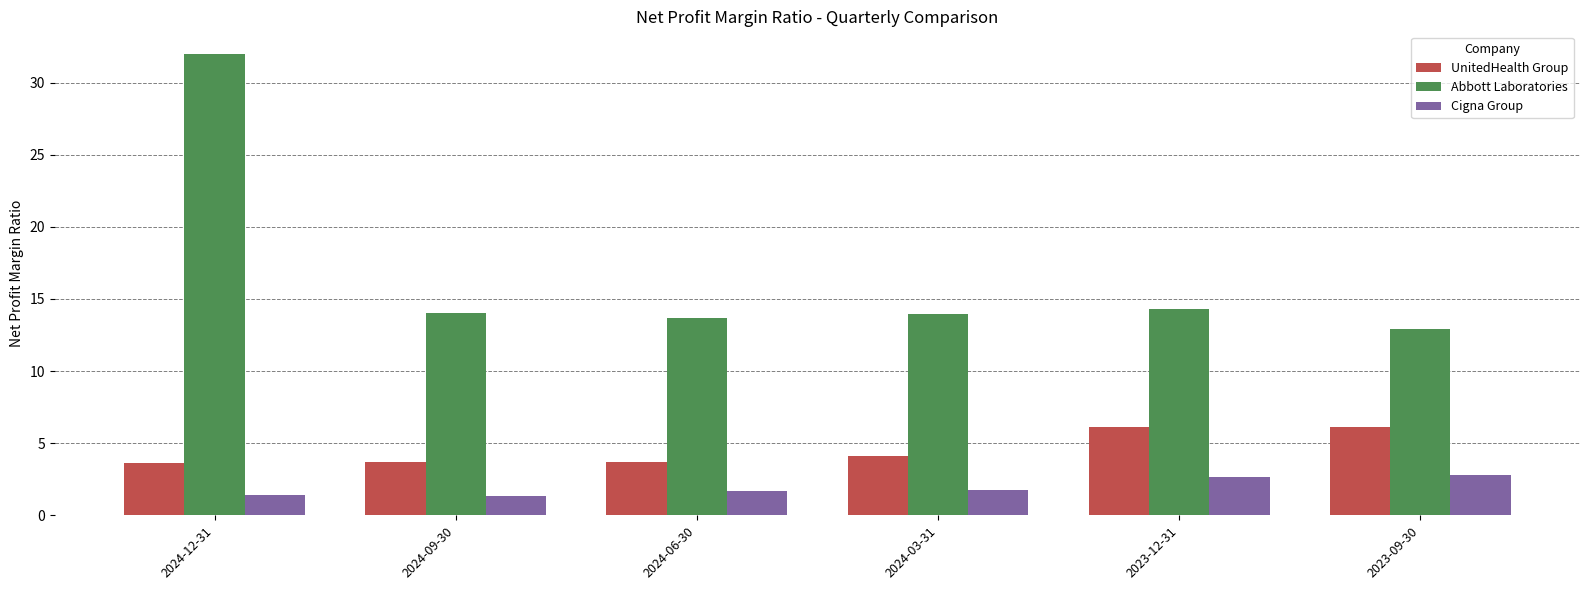

At how many categories does at least one series exceed 24?

1